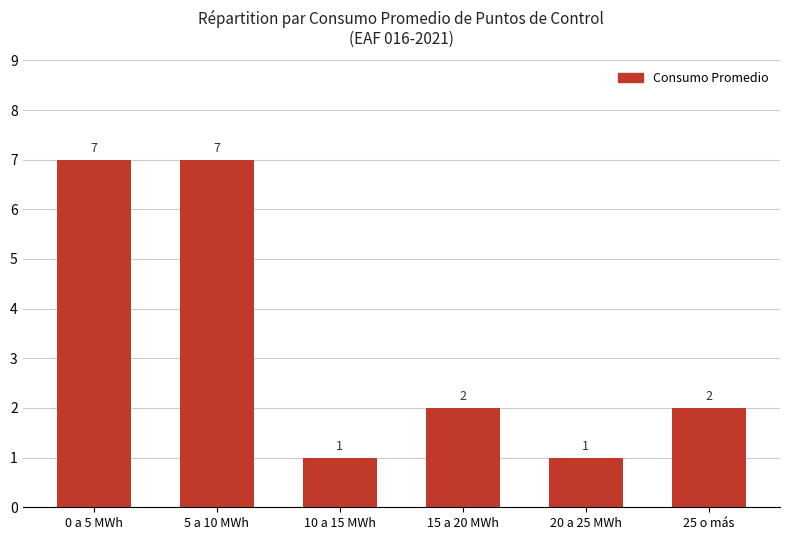

The chart shows a value of 7 at 5 a 10 MWh. True or false?

True